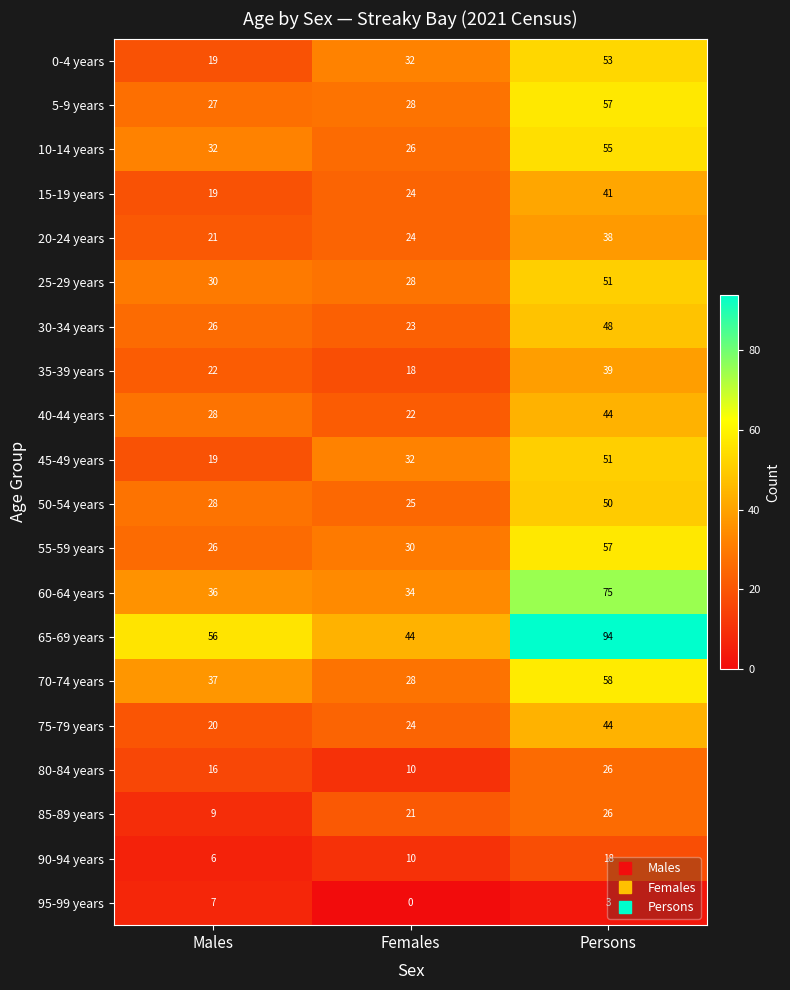

Which series has the largest total across all categories?

65-69 years